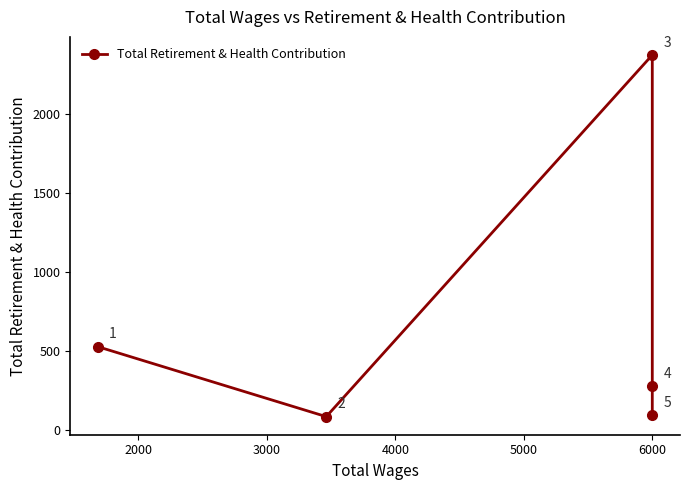

How many points are lower than both their immediate neighbors (excluding endpoints)?

1